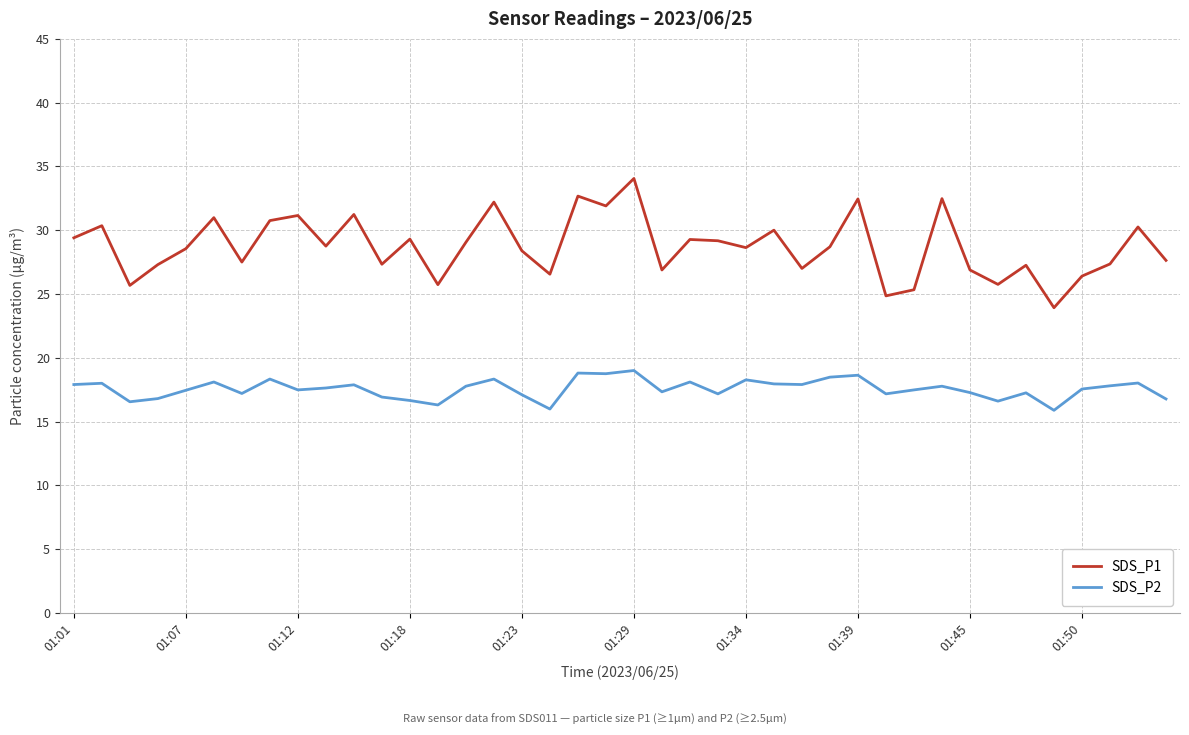

Rank the series by their average value, from lowest to highest.

SDS_P2, SDS_P1